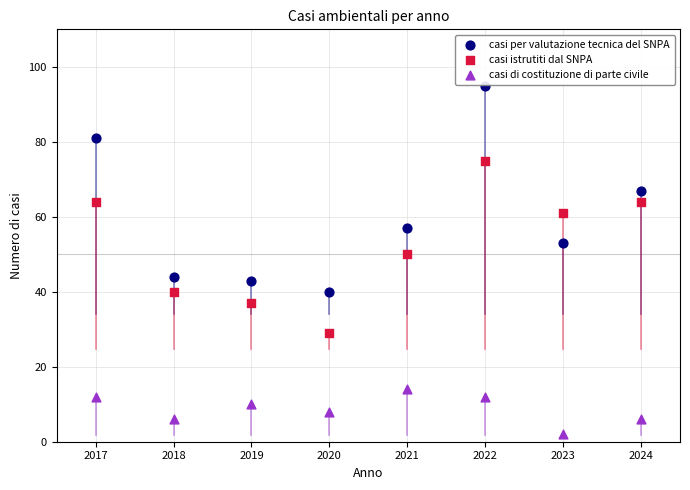

Which series reaches the minimum Y coordinate?

casi di costituzione di parte civile